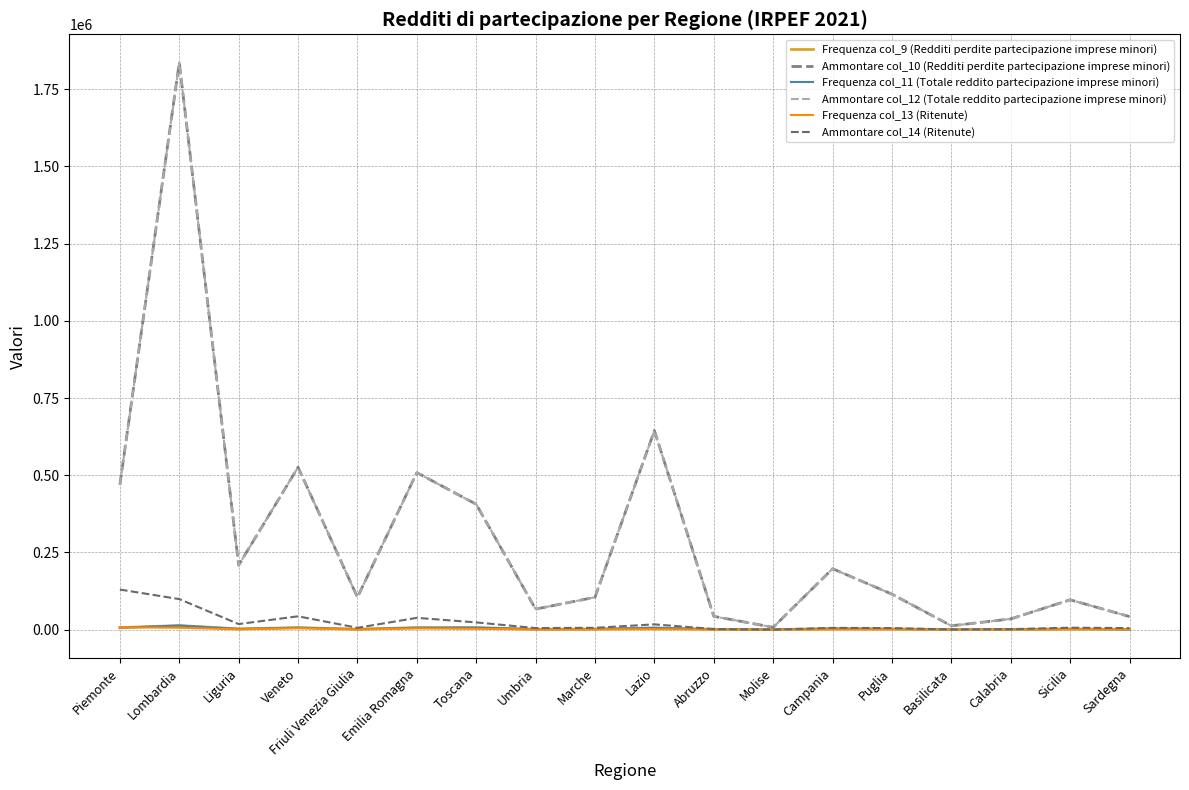

How many series are shown in this chart?

6